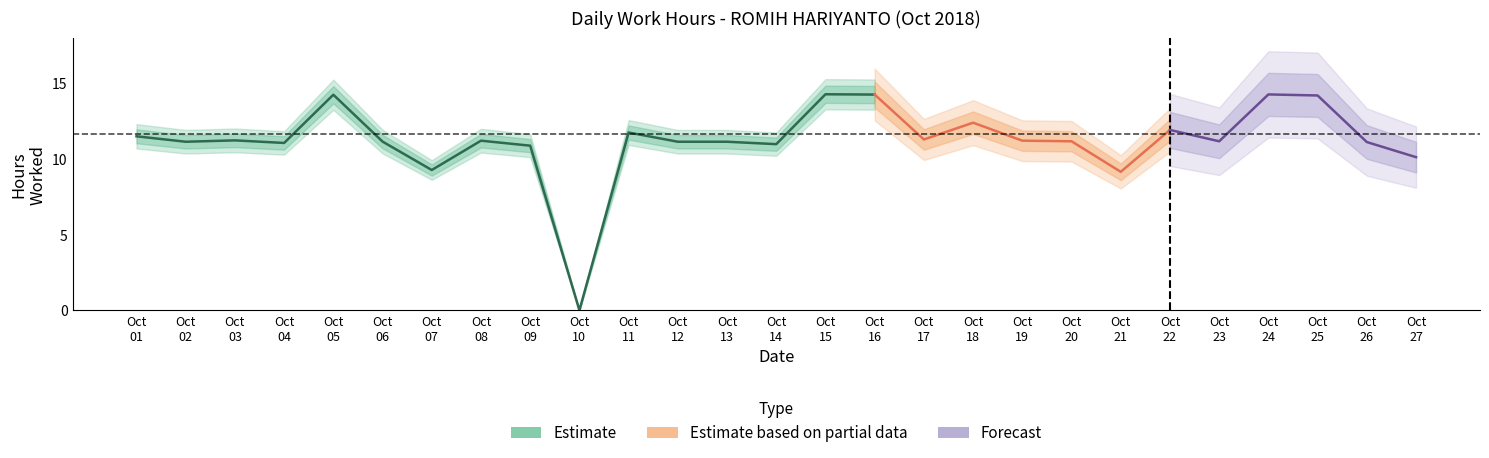

How many data points does each series have?

27